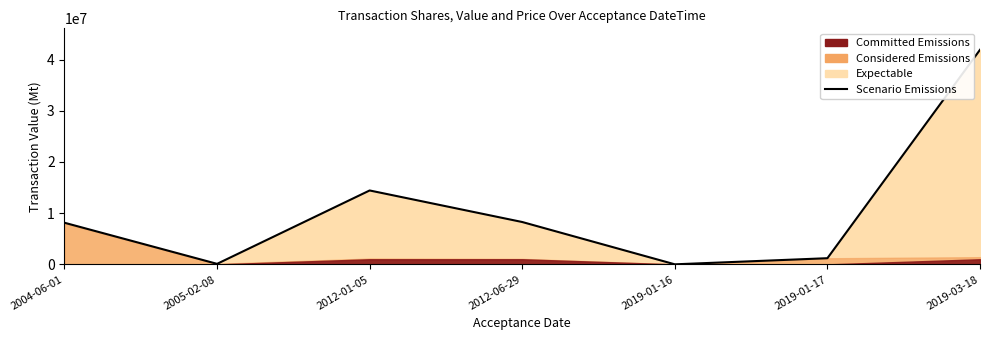

What is the label of the 3rd point from the left?

2012-01-05